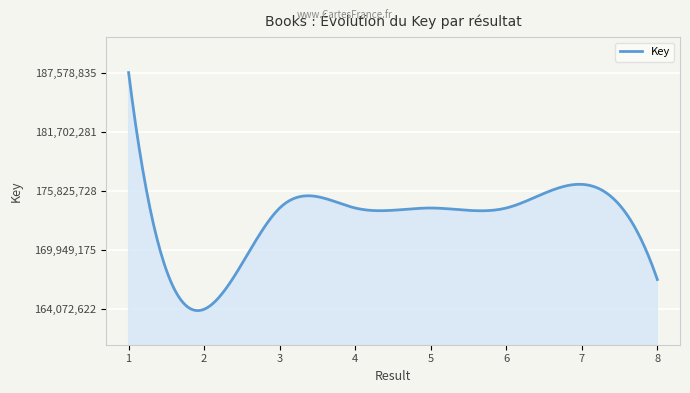

What is the greatest value displayed?

187578835.0